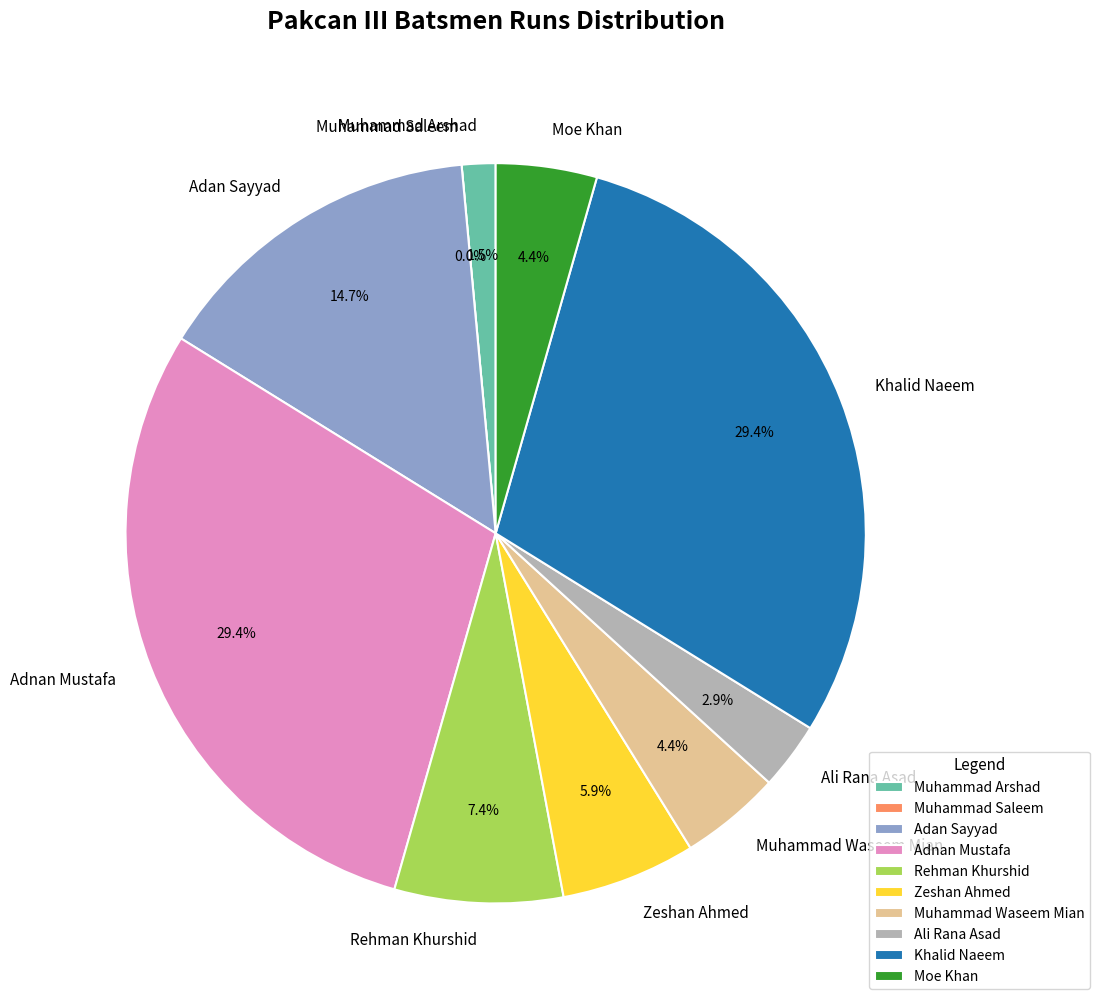

Rank the categories by value from lowest to highest.

Muhammad Saleem, Muhammad Arshad, Ali Rana Asad, Muhammad Waseem Mian, Moe Khan, Zeshan Ahmed, Rehman Khurshid, Adan Sayyad, Adnan Mustafa, Khalid Naeem